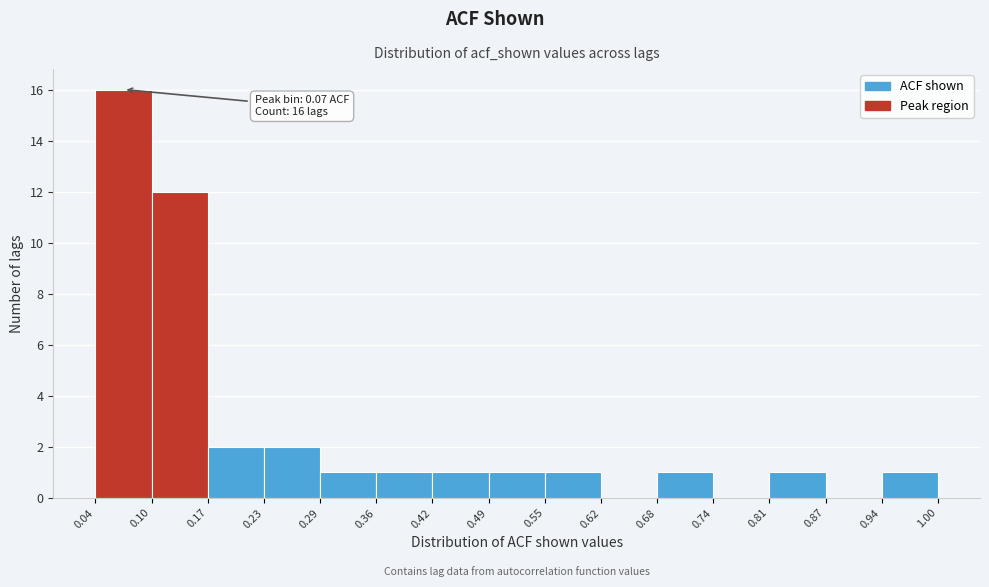

Over which range of the x-axis is the bar tallest?

0.04 to 0.10